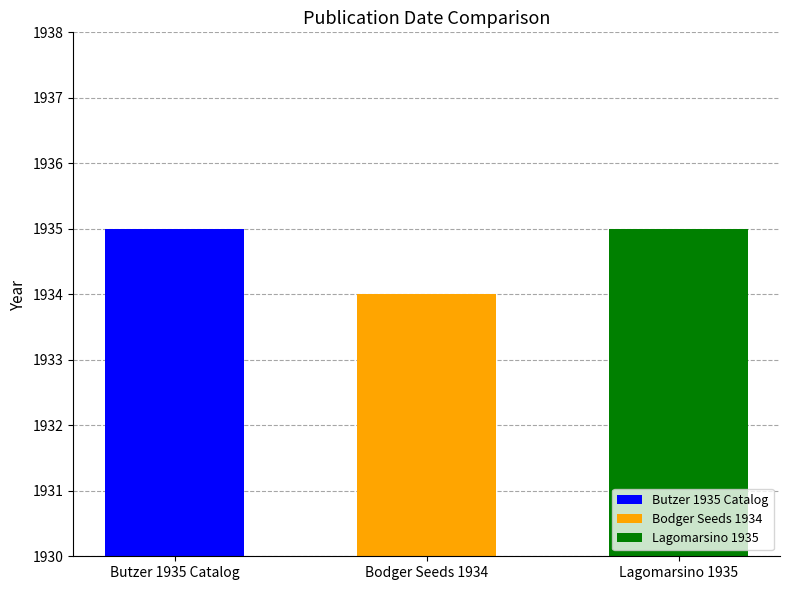

Reading left to right, extract all data points from this chart.

Date: 1935	1934	1935
Volume: 1935	1934	1935